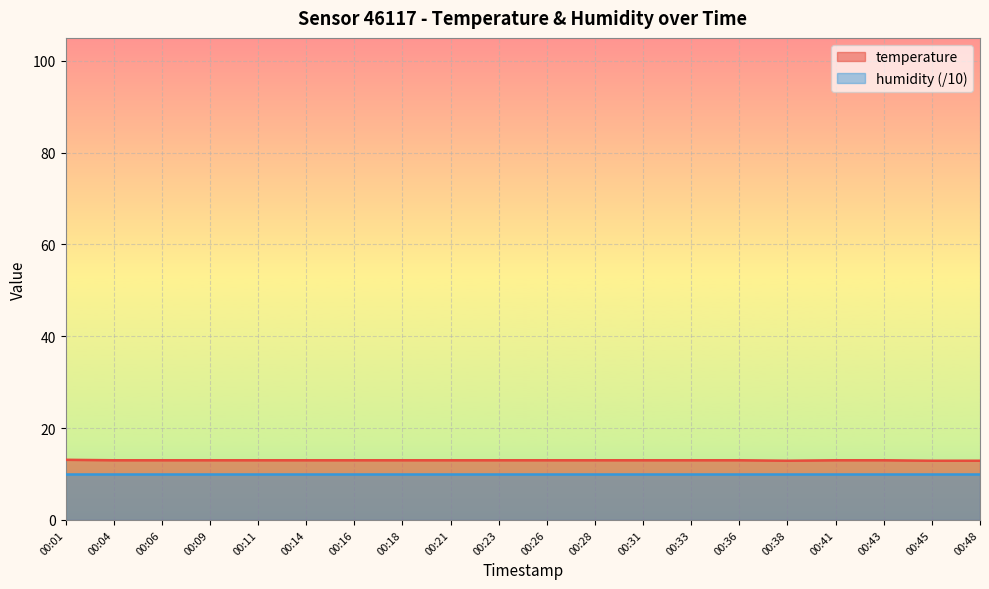

True or false: the data has more than 1 interior local peaks.

False